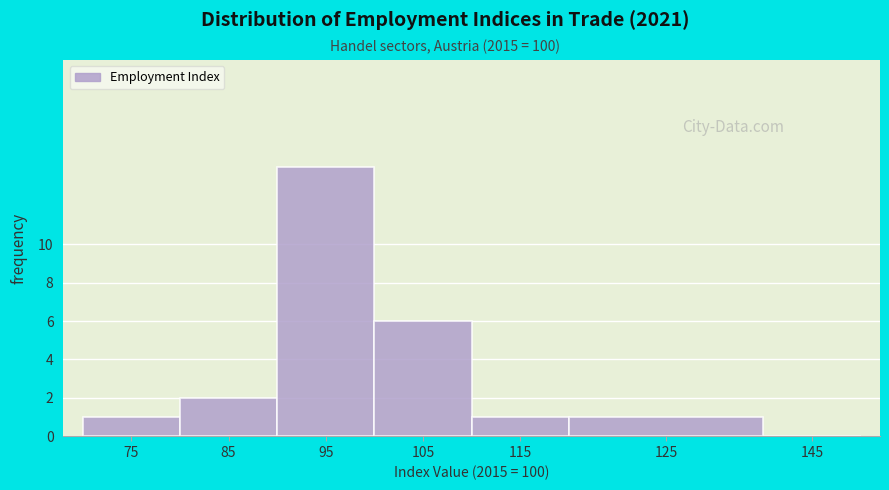

Reading right to left, extract all data points from this chart.

145=0	125=1	115=1	105=6	95=14	85=2	75=1